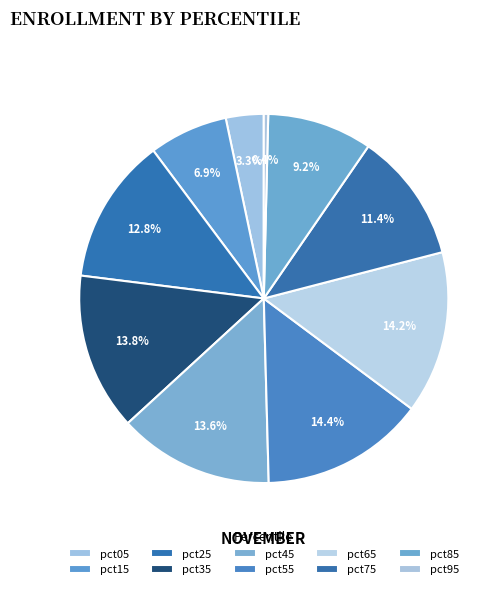

Is there a majority slice in this chart?

No